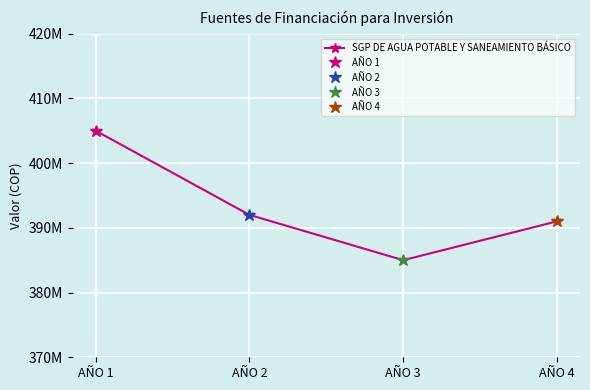

The value at AÑO 2 is 392000000. True or false?

True